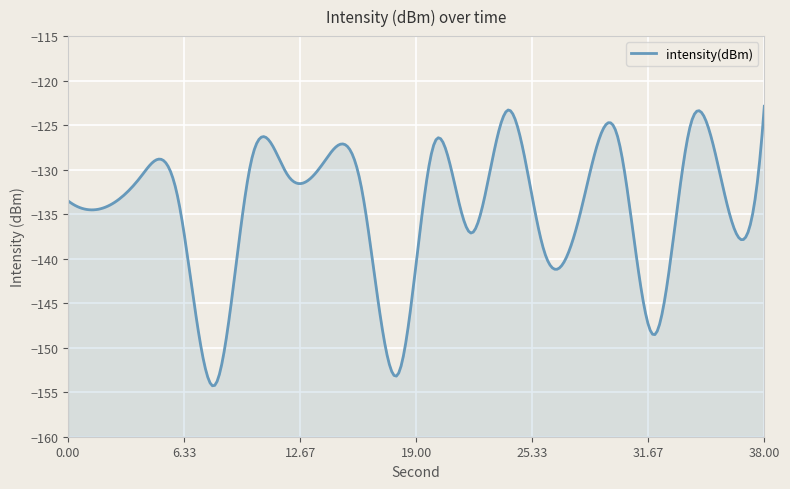

Where is the first local minimum?

2